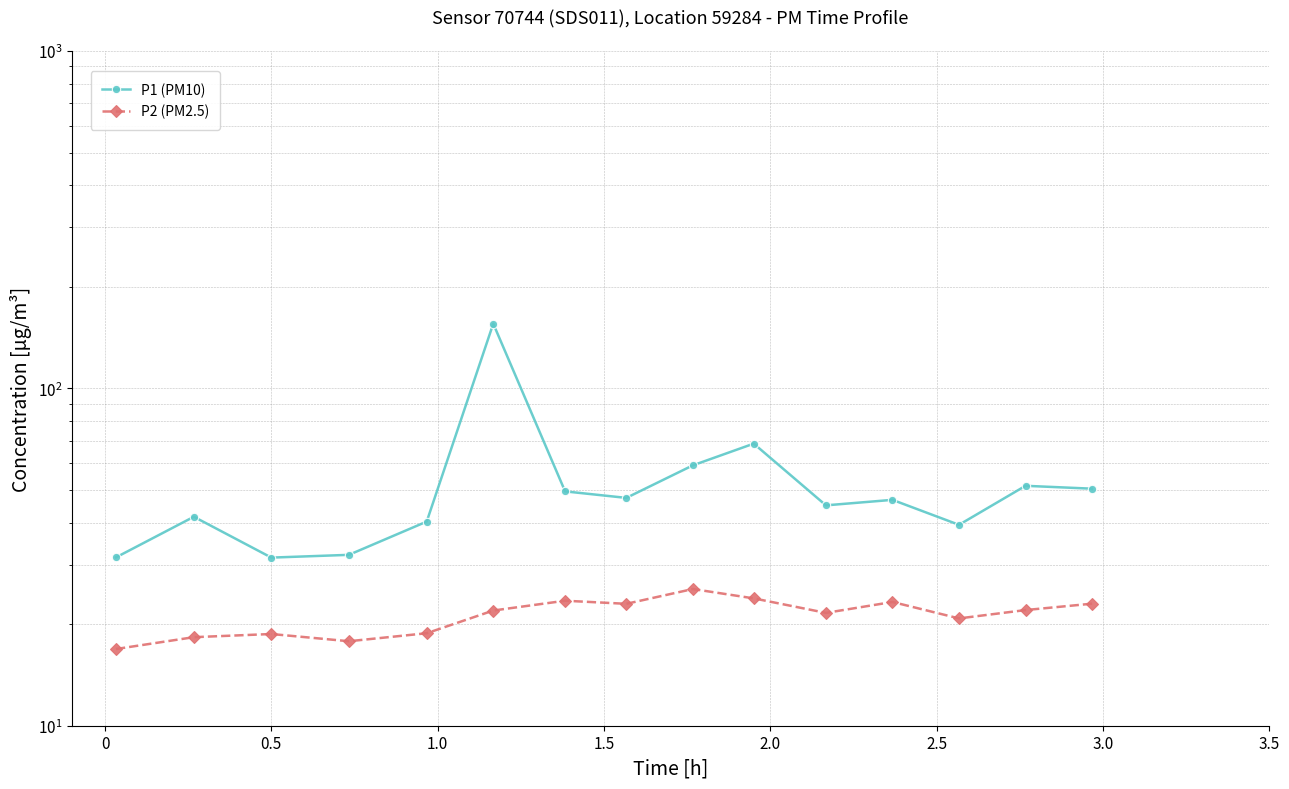

Does the chart have visible grid lines?

Yes